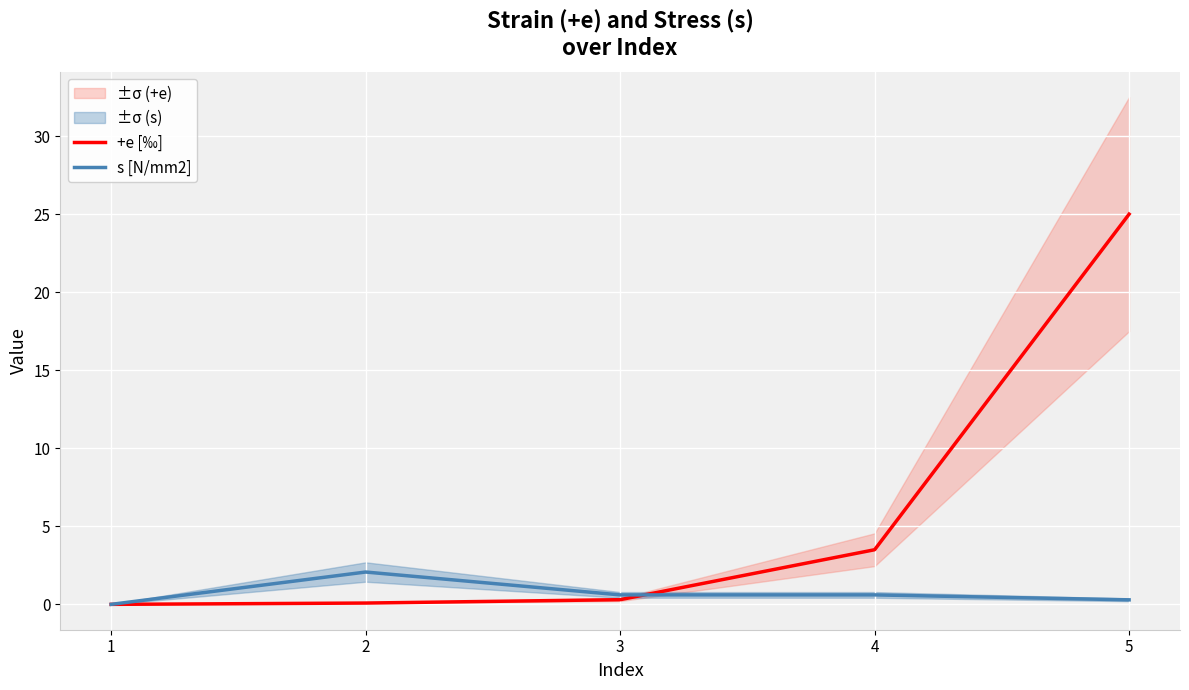

What is the difference between the maximum and minimum values in the s [N/mm2] series?

2.1